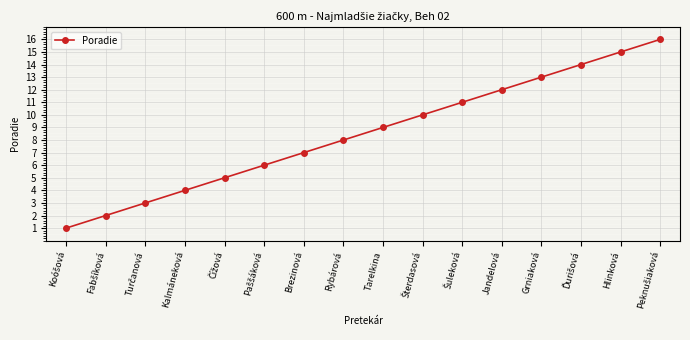

What is the sum of all values?

136